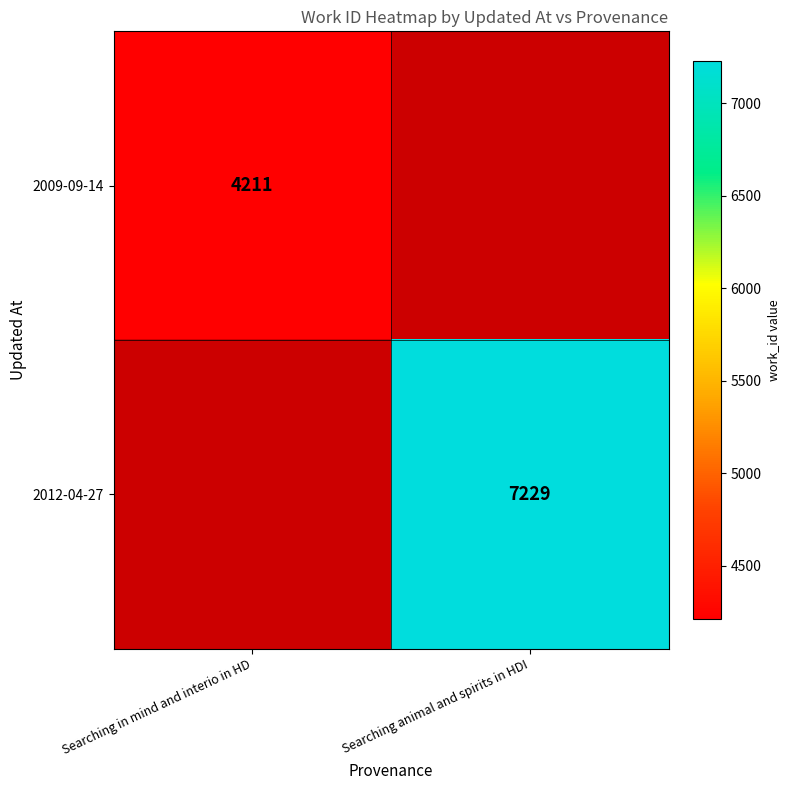

Which has a higher value, Searching in mind and interio in HD or Searching animal and spirits in HDI?

Searching animal and spirits in HDI